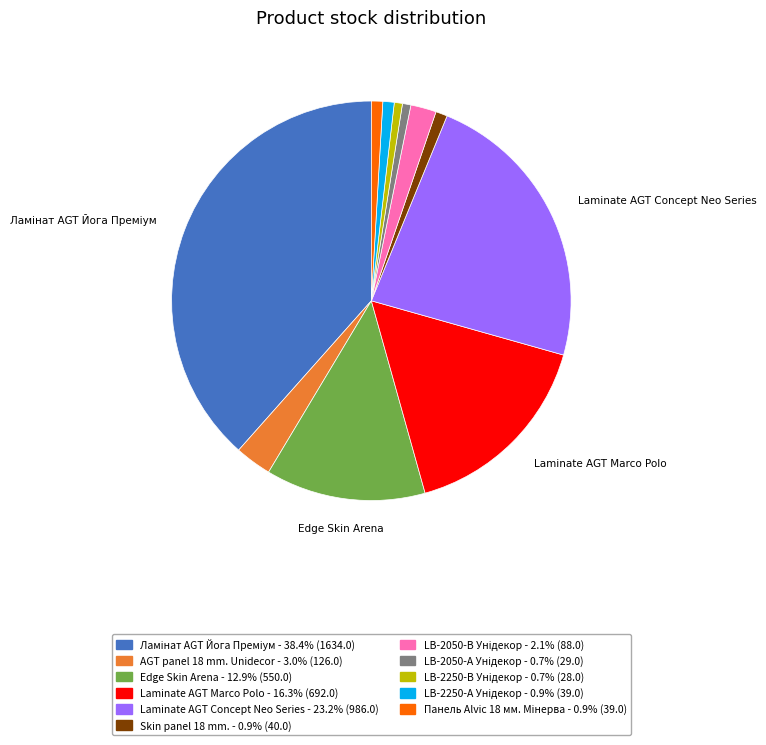

Does Laminate AGT Concept Neo Series represent more than half of the total?

No